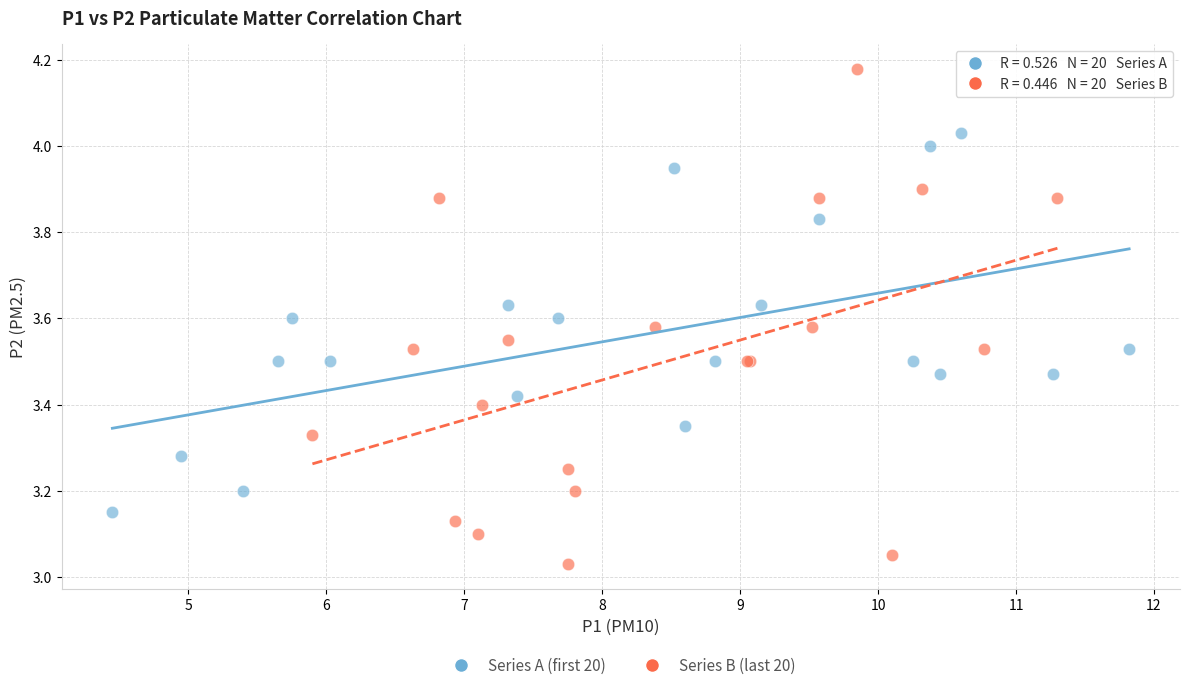

Which series contains the lowest Y value?

Series B (last 20)